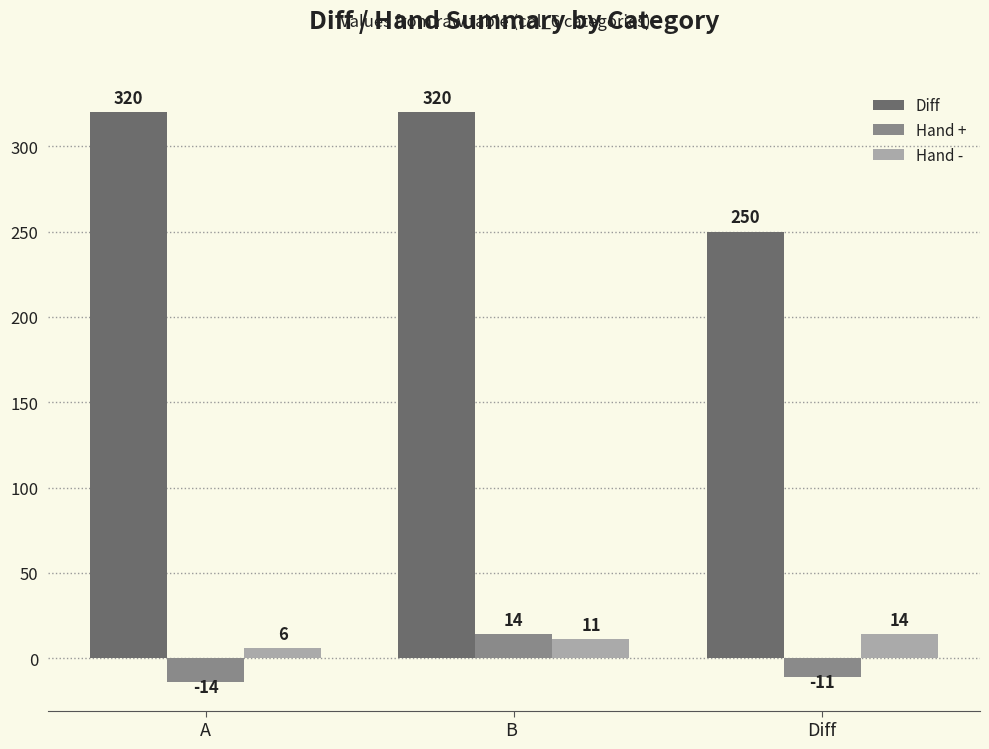

At how many categories does at least one series exceed 21?

3